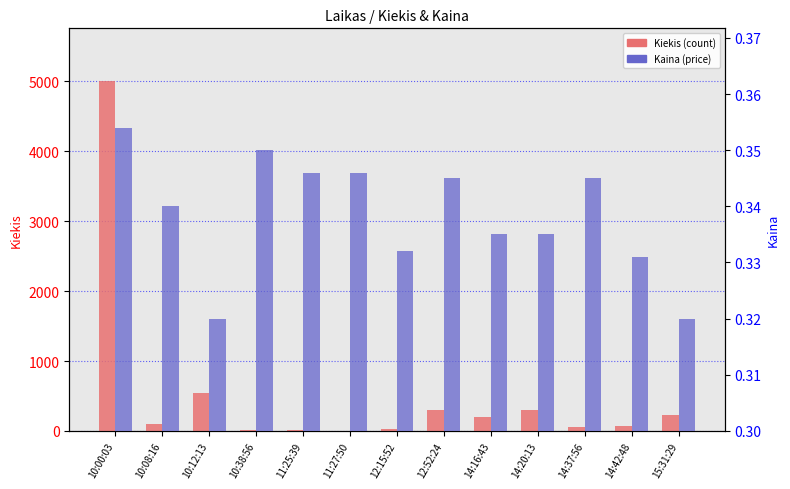

Count the Kaina (price) values in the range 0 to 1.

13